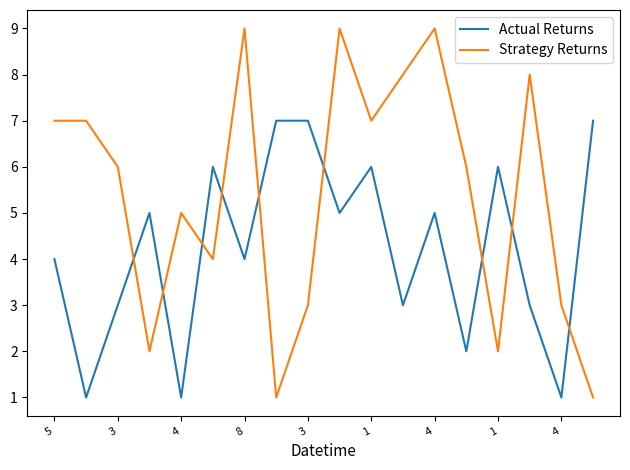

What is the sum of all Strategy Returns values?

97